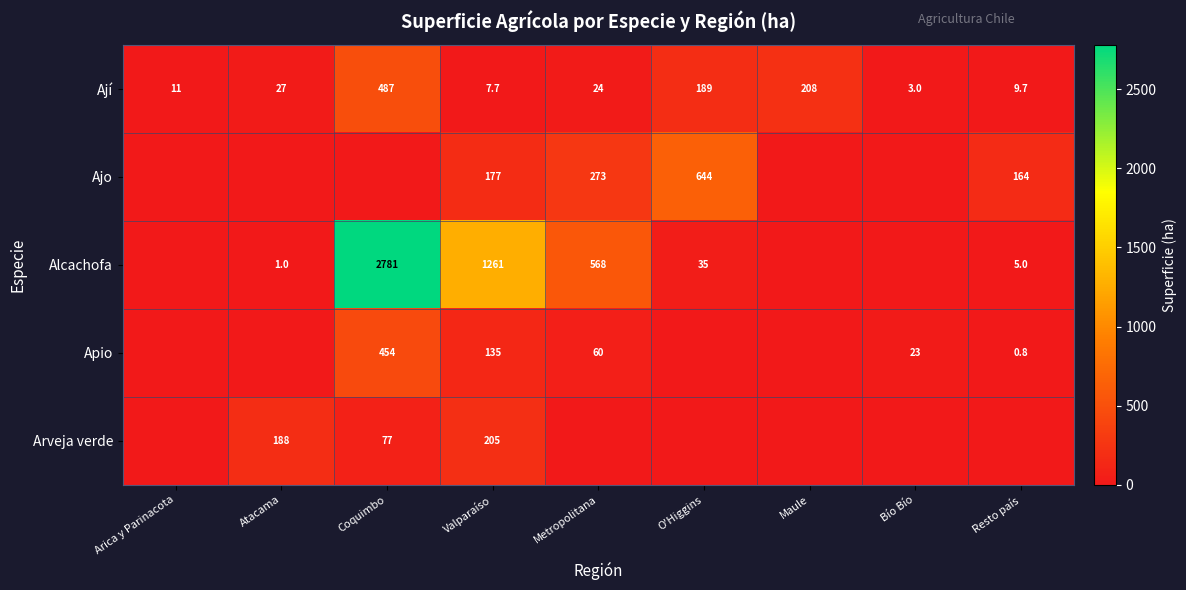

What is the sum of the Ají values at Metropolitana and Coquimbo?

511.0